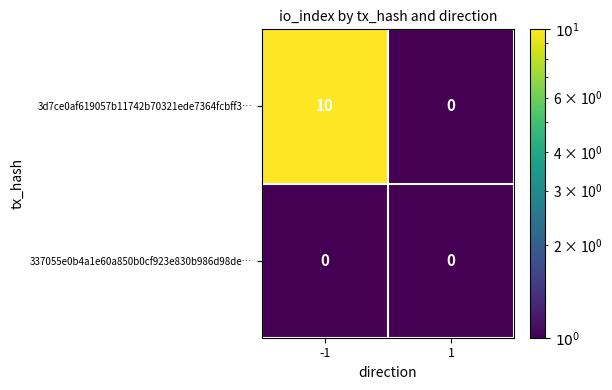

What is the maximum value shown in the chart?

10